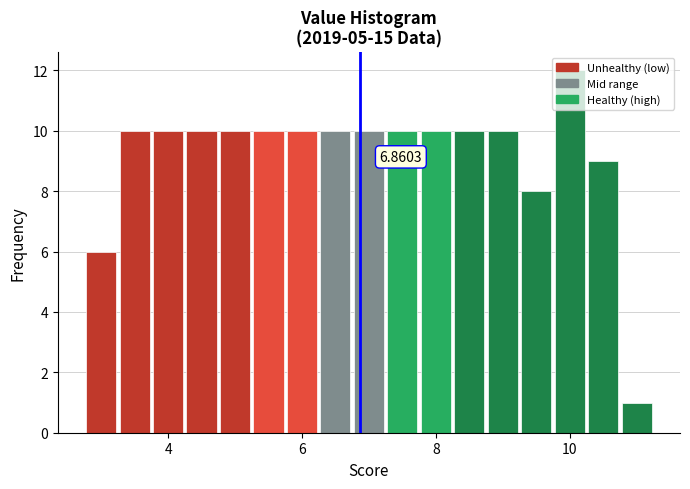

Around what value on the x-axis is the tallest bar? Give the approximate position of its centre, as read against the axis.

10.0